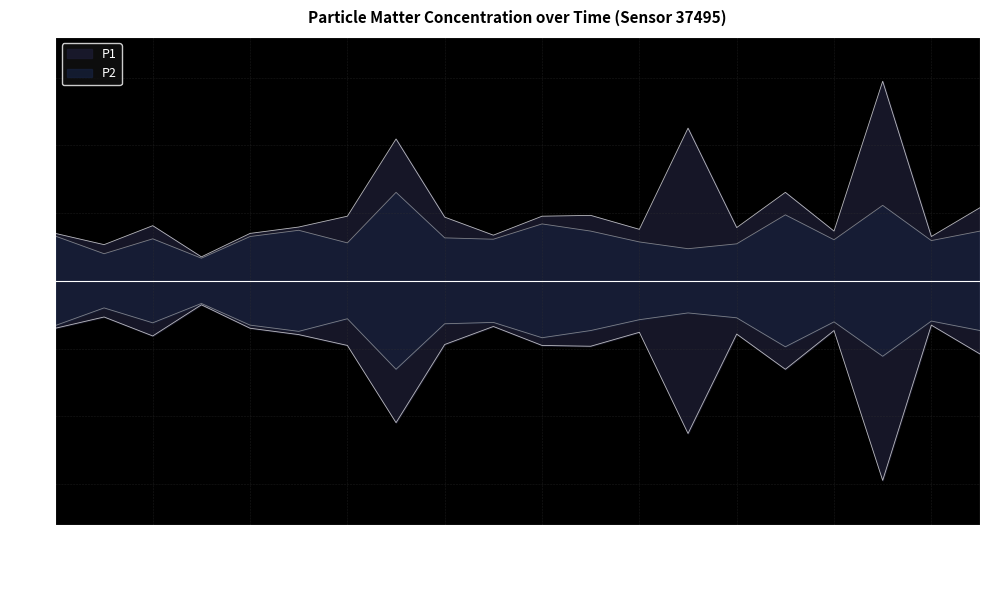

How many data points does each series have?

20